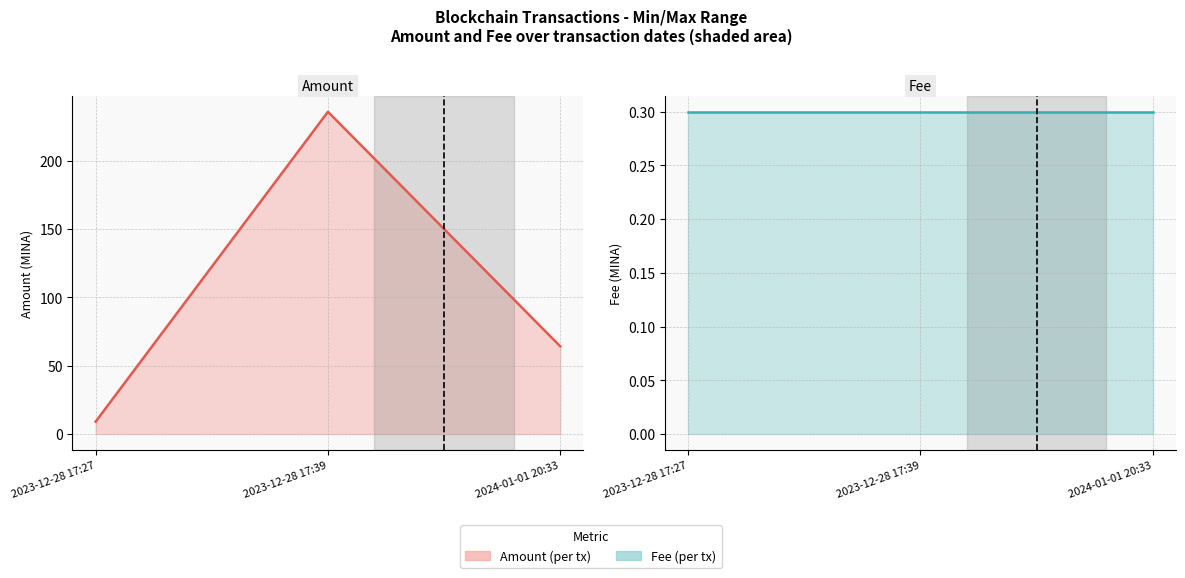

At 2023-12-28 17:27, list the series in order from smallest to largest.

Fee (line), Amount (line)